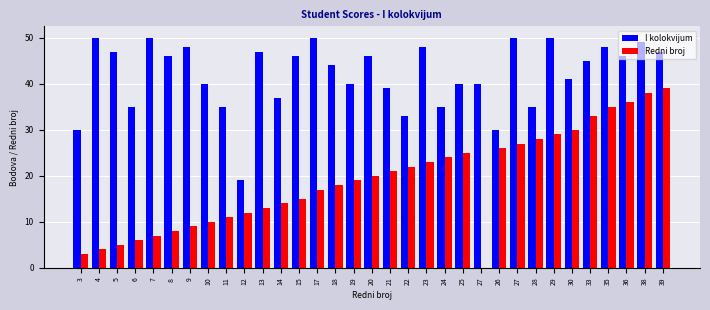

Rank the series by their average value, from highest to lowest.

I kolokvijum, Redni broj